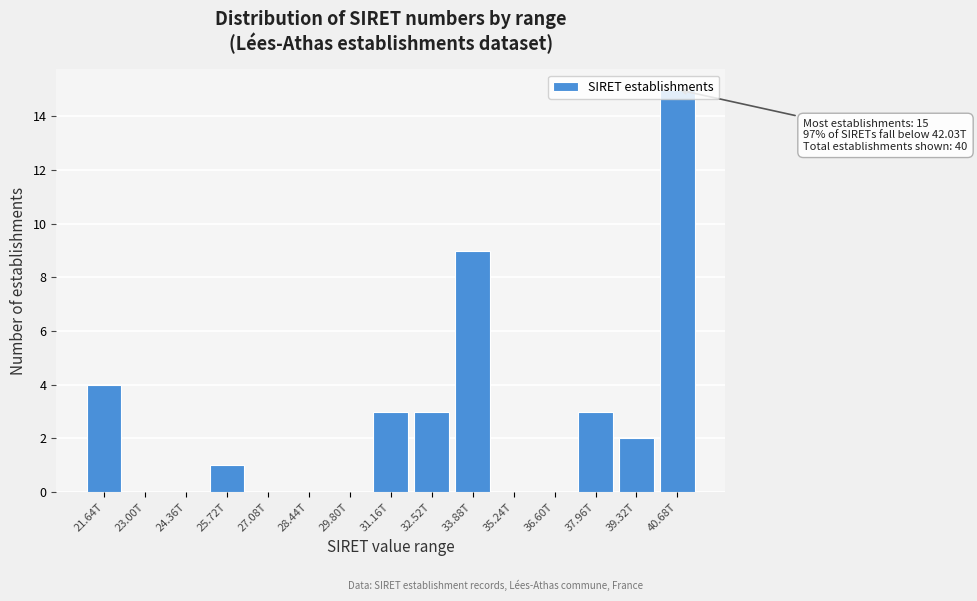

Between 37.96T and 35.24T, which is larger?

37.96T